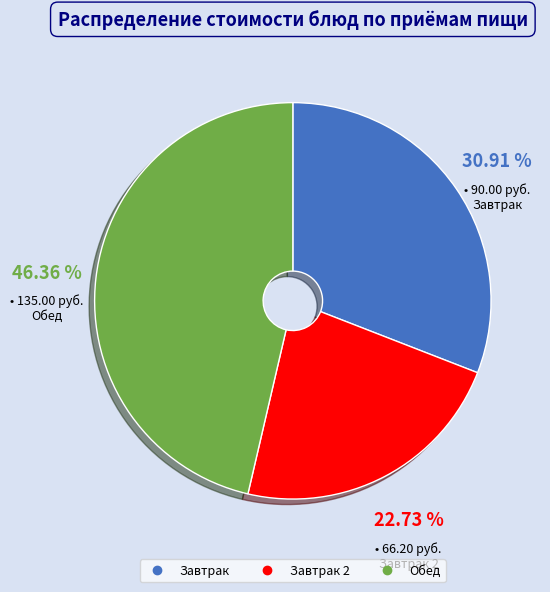

How many slices are in this pie chart?

3